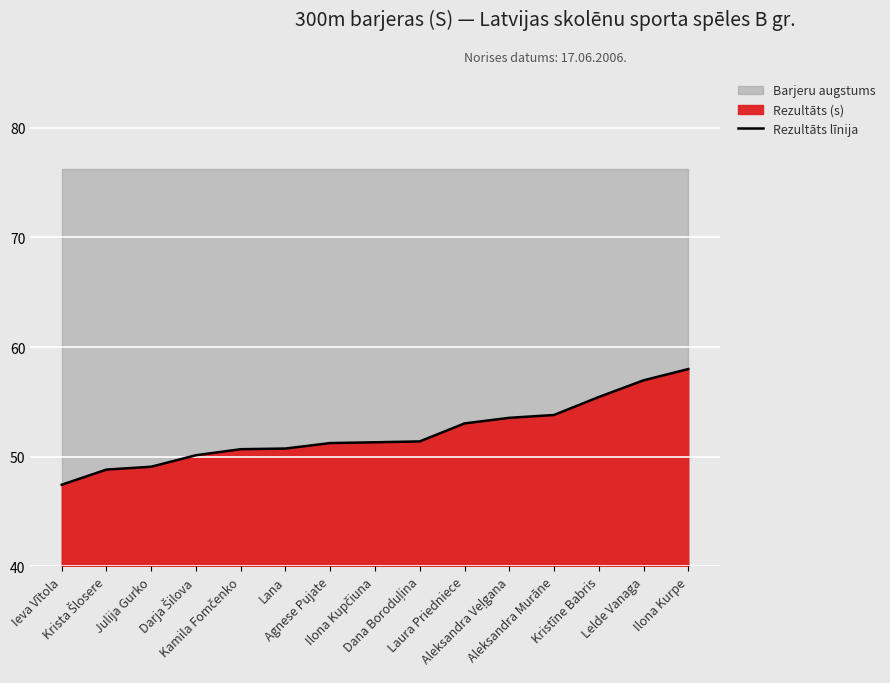

At which category does the chart reach its peak across all series?

Ilona Kurpe